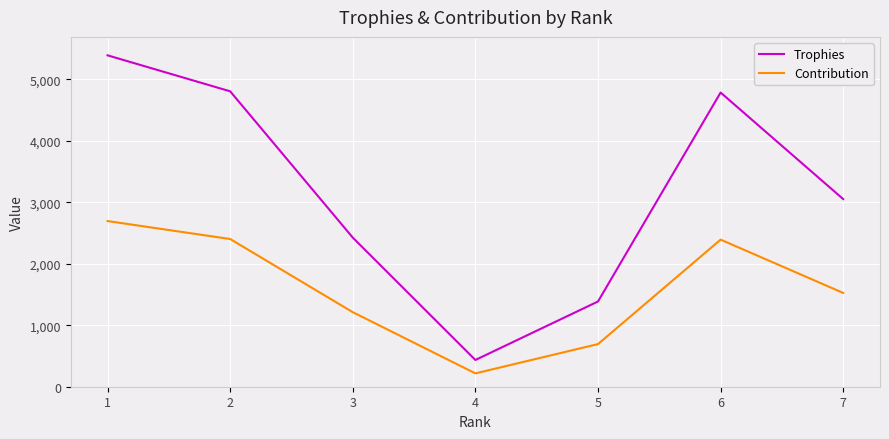

At which label is Contribution closest to 1455?

7